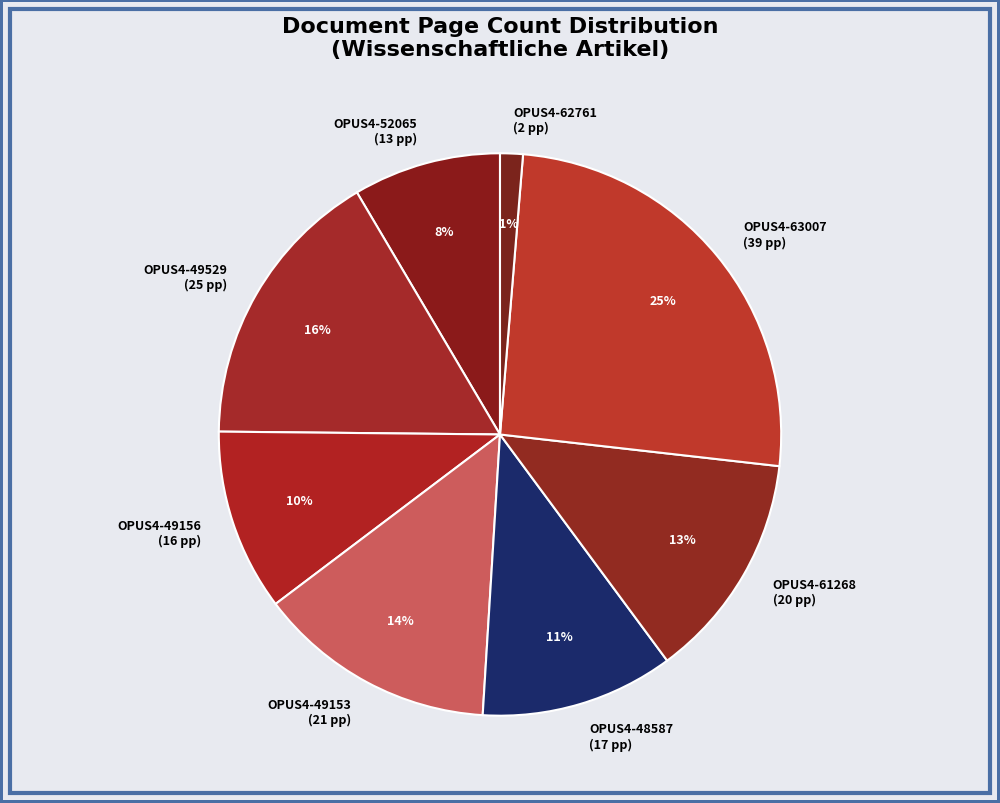

Is there a majority slice in this chart?

No